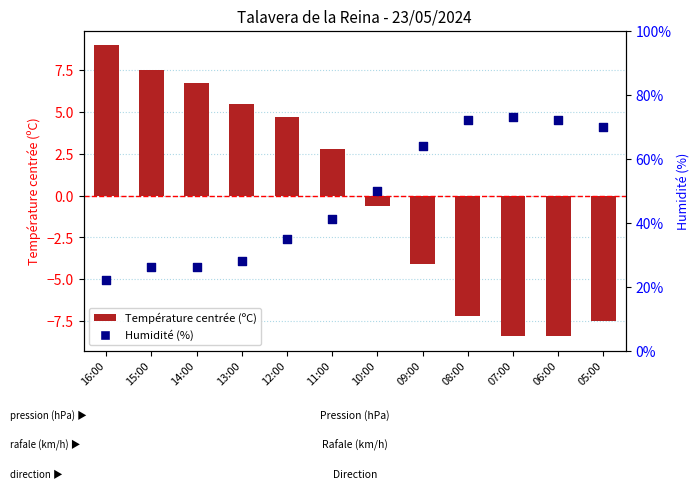

At how many categories does at least one series exceed 6?

12